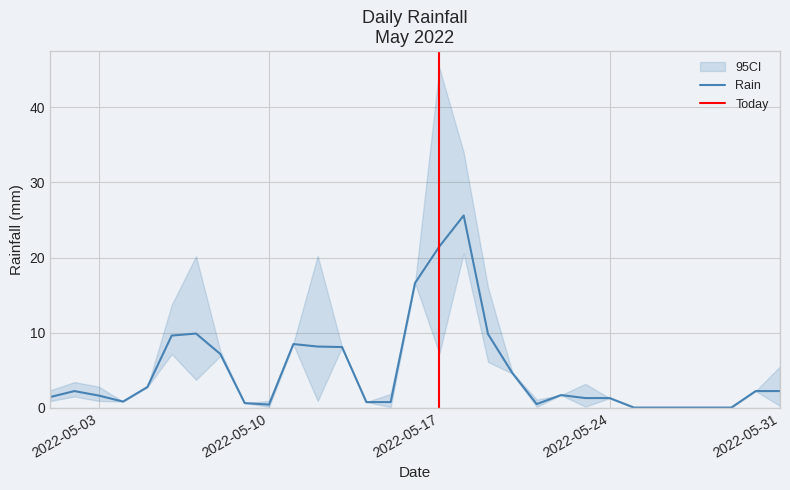

What is the maximum value for Rain?

25.6